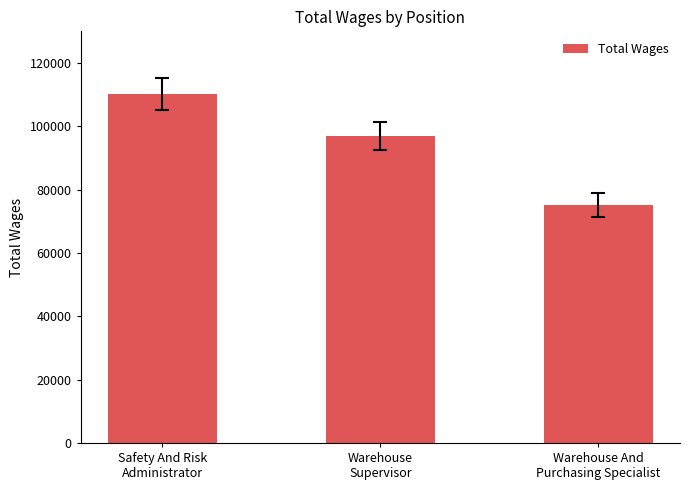

Approximately how many times larger is the value at Warehouse
Supervisor compared to Safety And Risk
Administrator?

0.9